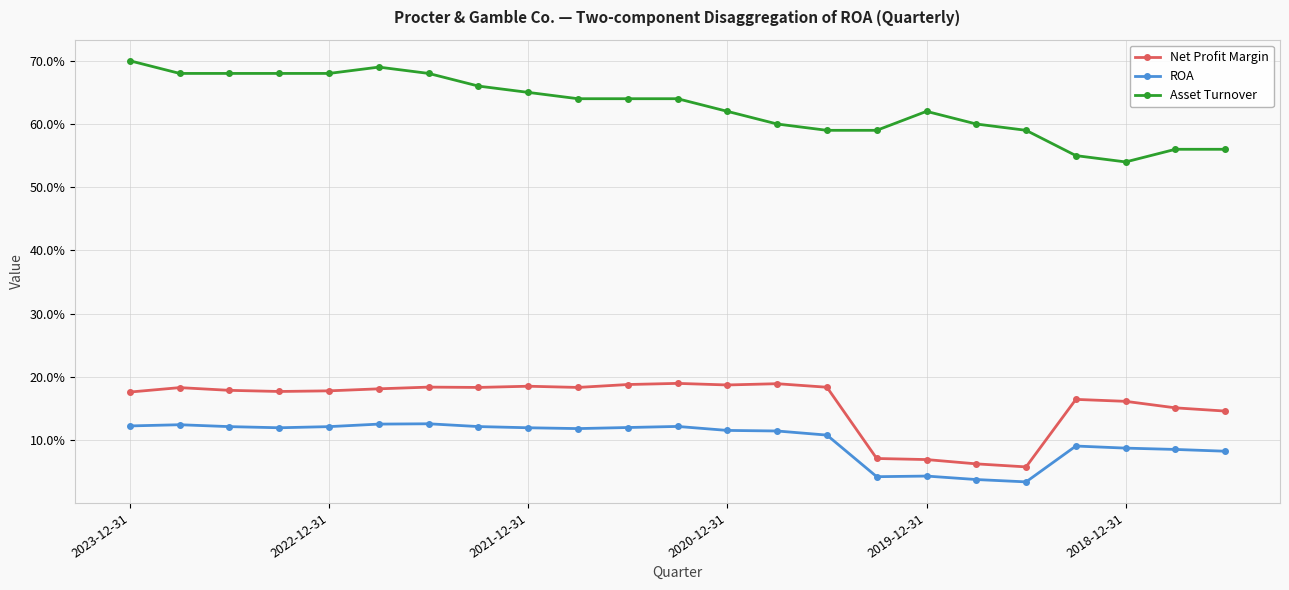

True or false: Net Profit Margin and ROA intersect in this chart.

False